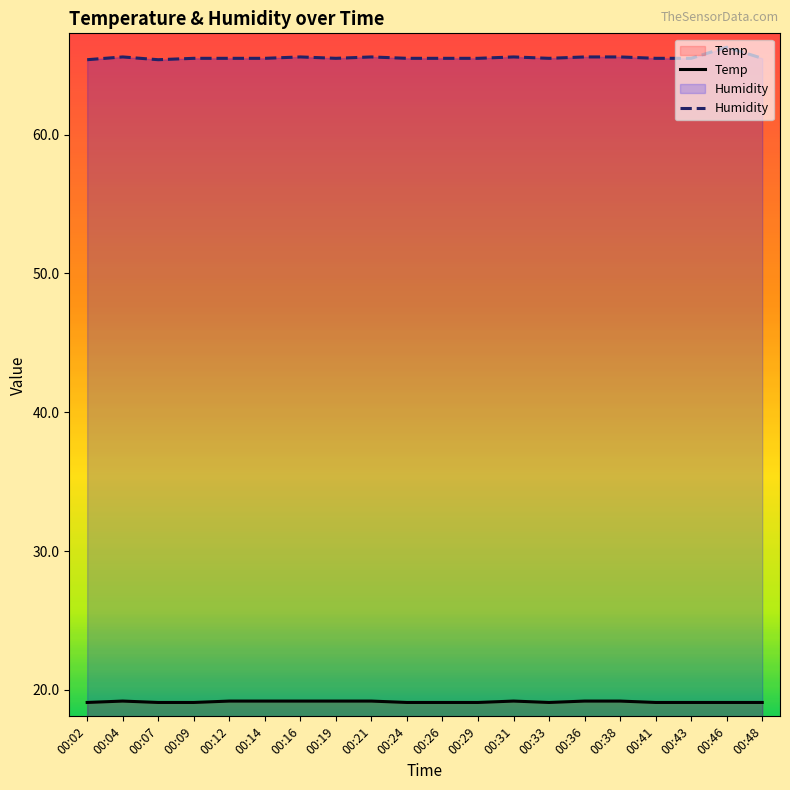

Reading left to right, what are all the values shown in this chart?

Temp: 19.1	19.2	19.1	19.1	19.2	19.2	19.2	19.2	19.2	19.1	19.1	19.1	19.2	19.1	19.2	19.2	19.1	19.1	19.1	19.1
Humidity: 65.4	65.6	65.4	65.5	65.5	65.5	65.6	65.5	65.6	65.5	65.5	65.5	65.6	65.5	65.6	65.6	65.5	65.5	66.3	65.5